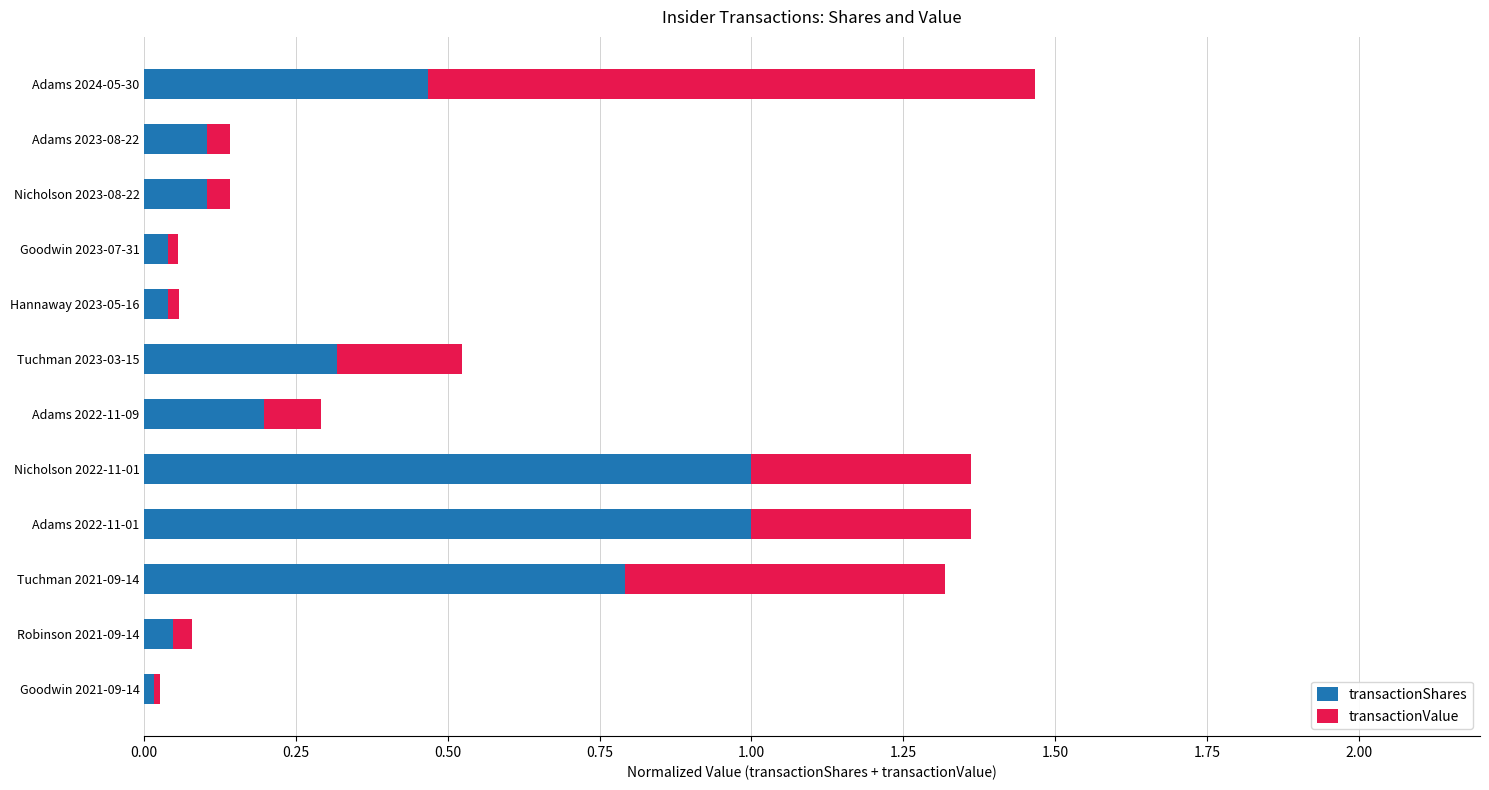

What is the highest value of the transactionShares series?

1.0